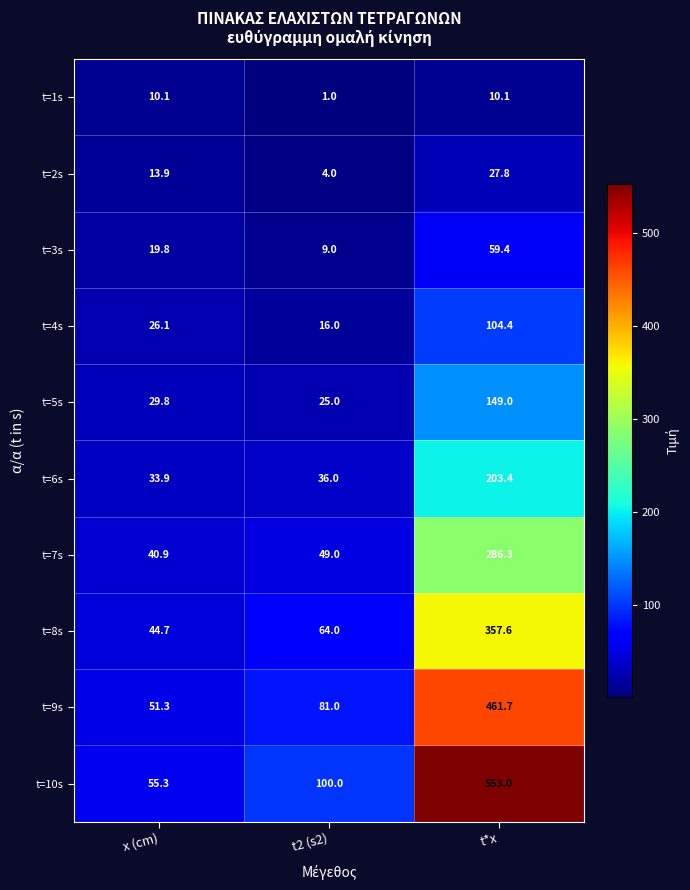

Reading right to left, extract all data points from this chart.

t=1s: t*x=10.1	t2 (s2)=1.0	x (cm)=10.1
t=2s: t*x=27.8	t2 (s2)=4.0	x (cm)=13.9
t=3s: t*x=59.4	t2 (s2)=9.0	x (cm)=19.8
t=4s: t*x=104.4	t2 (s2)=16.0	x (cm)=26.1
t=5s: t*x=149.0	t2 (s2)=25.0	x (cm)=29.8
t=6s: t*x=203.4	t2 (s2)=36.0	x (cm)=33.9
t=7s: t*x=286.3	t2 (s2)=49.0	x (cm)=40.9
t=8s: t*x=357.6	t2 (s2)=64.0	x (cm)=44.7
t=9s: t*x=461.7	t2 (s2)=81.0	x (cm)=51.3
t=10s: t*x=553.0	t2 (s2)=100.0	x (cm)=55.3